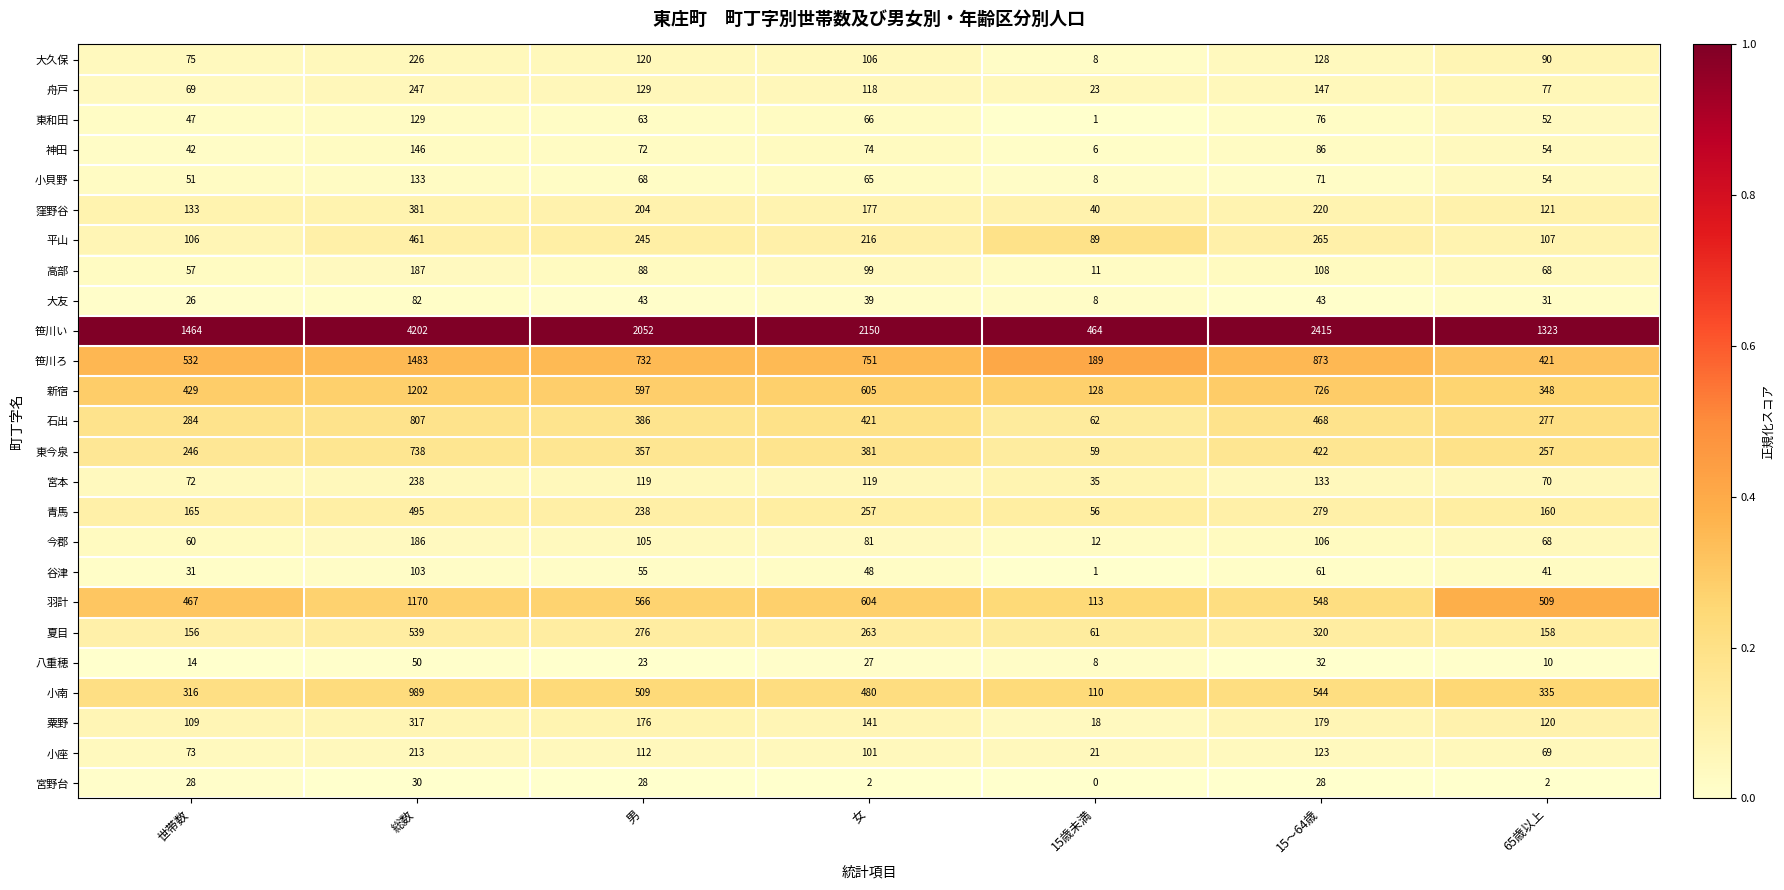

At which label does 八重穂 reach its peak?

総数